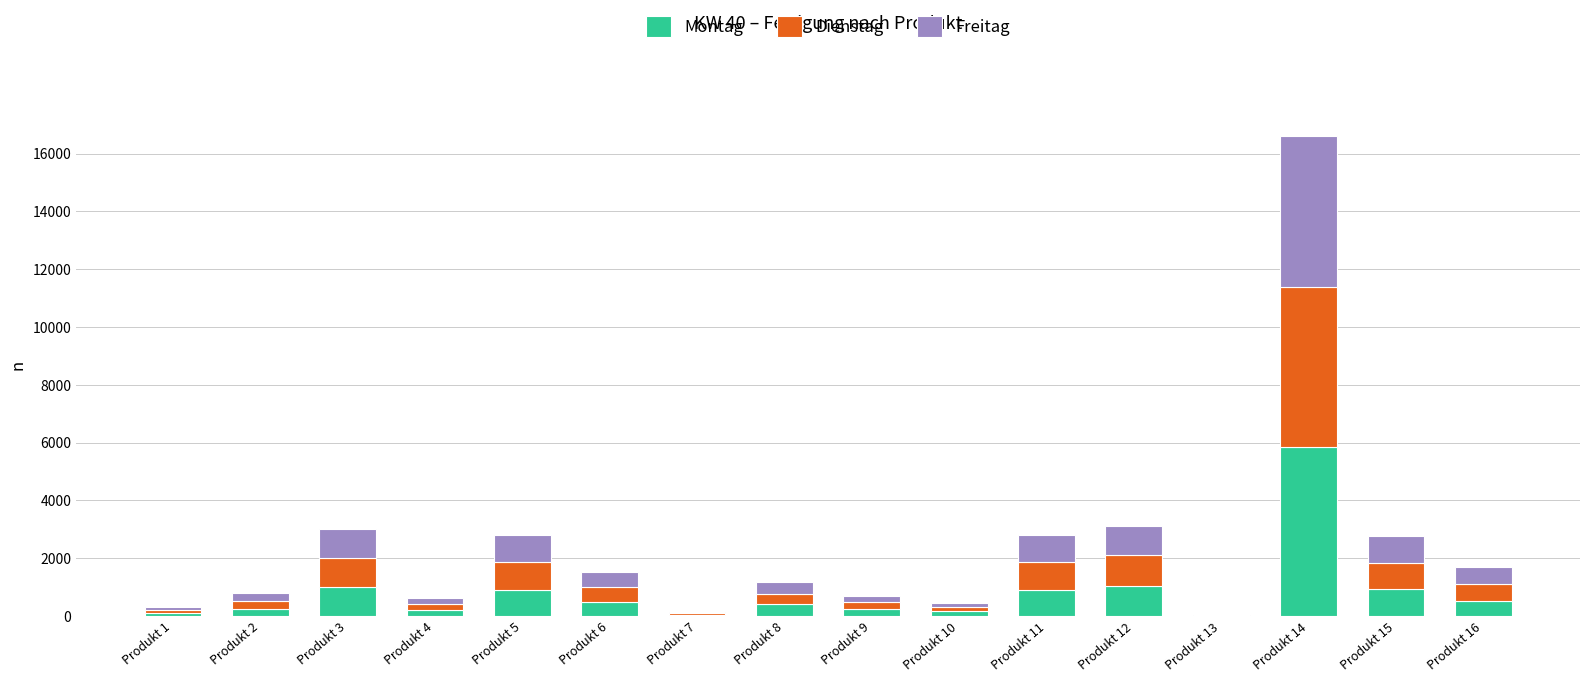

At which category is the sum across all series the highest?

Produkt 14